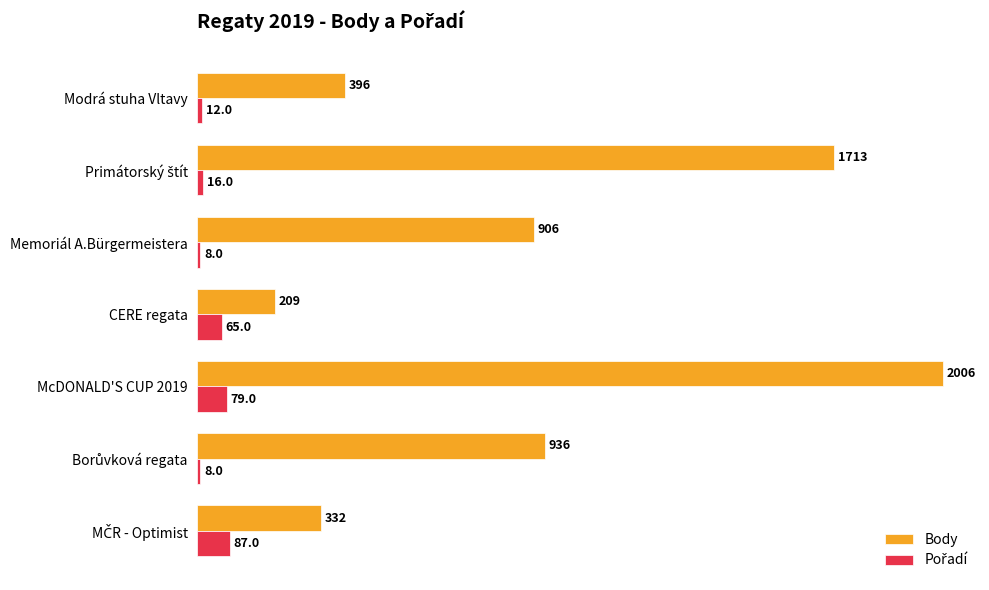

Count the number of data series in this chart.

2